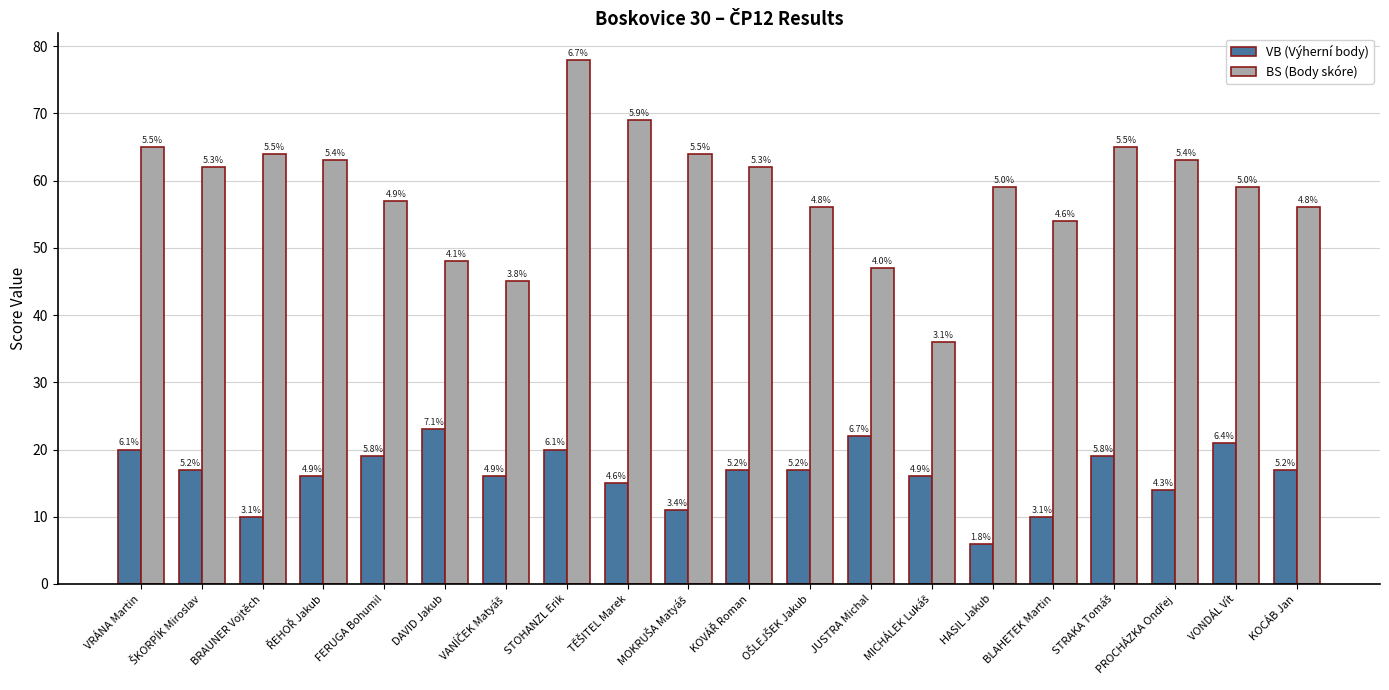

Does the chart contain any negative values?

No